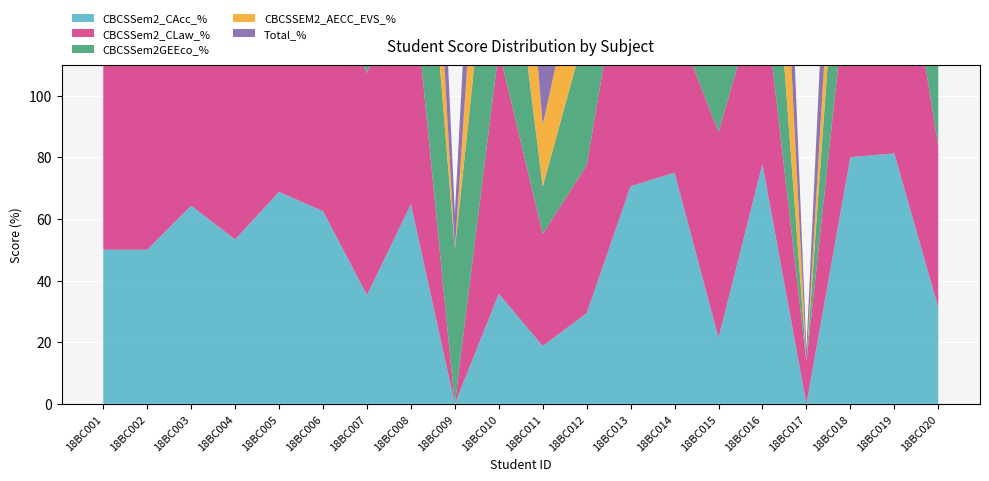

Reading left to right, transcribe all the data shown in this chart.

CBCSSem2_CAcc_%: 18BC001=50.0	18BC002=50.0	18BC003=64.3	18BC004=53.3	18BC005=68.8	18BC006=62.5	18BC007=35.3	18BC008=64.7	18BC009=0.0	18BC010=35.7	18BC011=18.8	18BC012=29.4	18BC013=70.6	18BC014=75.0	18BC015=21.4	18BC016=77.8	18BC017=0.0	18BC018=80.0	18BC019=81.2	18BC020=31.2
CBCSSem2_CLaw_%: 18BC001=87.5	18BC002=60.0	18BC003=75.0	18BC004=66.7	18BC005=91.7	18BC006=78.3	18BC007=72.0	18BC008=80.0	18BC009=0.0	18BC010=79.2	18BC011=36.4	18BC012=48.0	18BC013=90.9	18BC014=50.0	18BC015=66.7	18BC016=60.0	18BC017=13.6	18BC018=66.7	18BC019=91.7	18BC020=52.2
CBCSSem2GEEco_%: 18BC001=45.0	18BC002=73.3	18BC003=85.0	18BC004=58.8	18BC005=45.5	18BC006=47.4	18BC007=55.0	18BC008=80.0	18BC009=50.0	18BC010=70.0	18BC011=15.4	18BC012=45.0	18BC013=42.9	18BC014=76.9	18BC015=40.0	18BC016=66.7	18BC017=0.0	18BC018=66.7	18BC019=70.0	18BC020=36.8
CBCSSEM2_AECC_EVS_%: 18BC001=55.6	18BC002=60.0	18BC003=55.6	18BC004=70.0	18BC005=45.5	18BC006=23.5	18BC007=33.3	18BC008=75.0	18BC009=0.0	18BC010=77.8	18BC011=20.0	18BC012=33.3	18BC013=42.9	18BC014=80.0	18BC015=22.2	18BC016=90.0	18BC017=0.0	18BC018=40.0	18BC019=70.0	18BC020=47.1
Total_%: 18BC001=62.9	18BC002=60.6	18BC003=72.9	18BC004=60.3	18BC005=76.6	18BC006=55.3	18BC007=54.0	18BC008=75.6	18BC009=11.7	18BC010=67.1	18BC011=25.4	18BC012=40.5	18BC013=82.5	18BC014=65.1	18BC015=41.4	18BC016=72.7	18BC017=4.0	18BC018=67.2	18BC019=83.0	18BC020=43.4